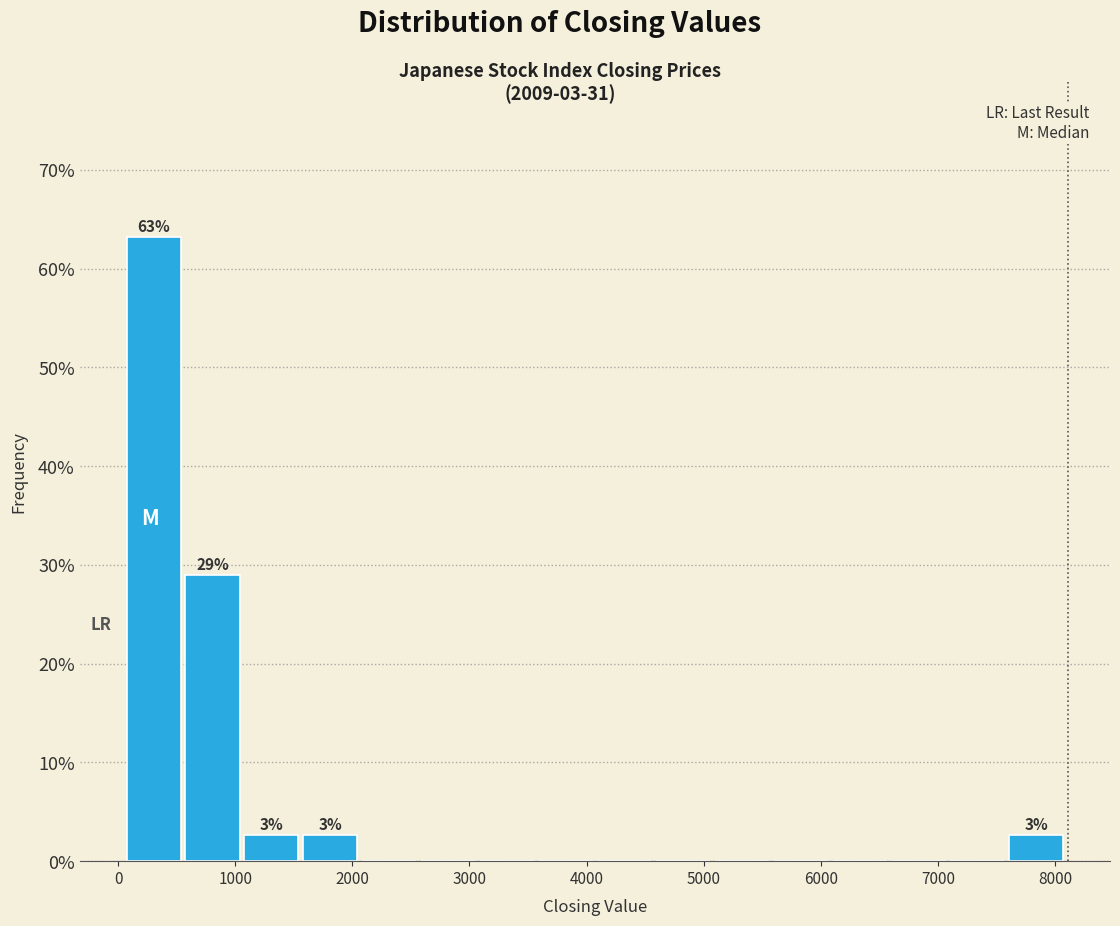

Which range on the x-axis has the tallest bar?

100 to 600